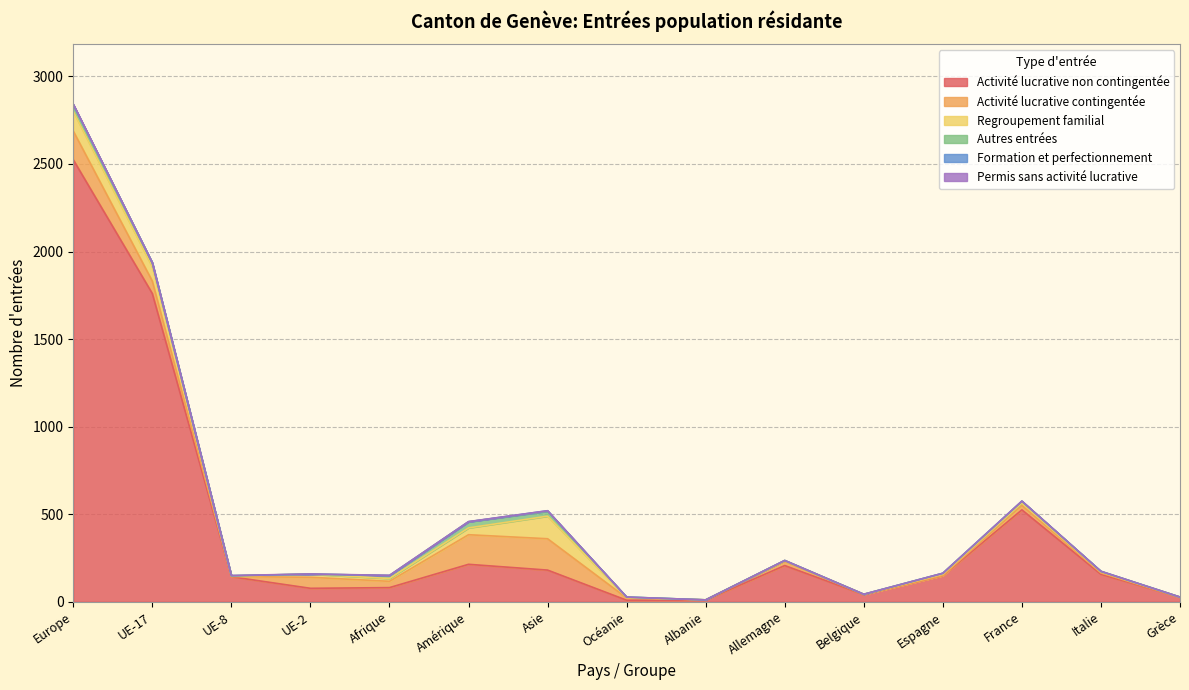

The value of Permis sans activité lucrative at Belgique is -1. True or false?

False